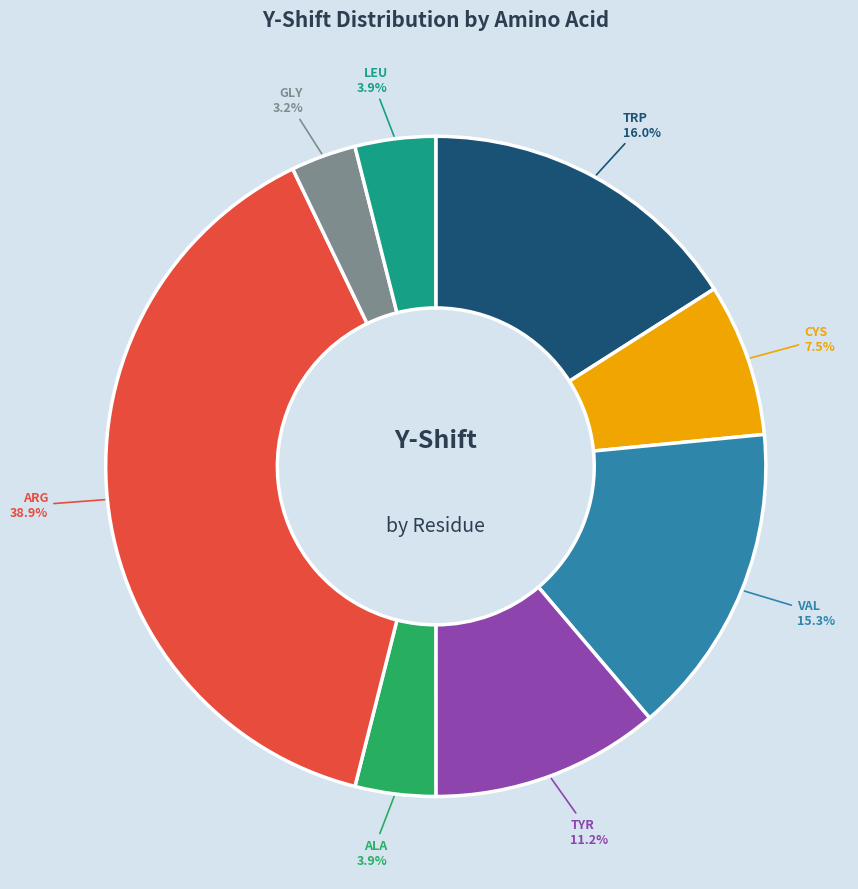

Combined, do TYR and VAL account for over 50%?

No